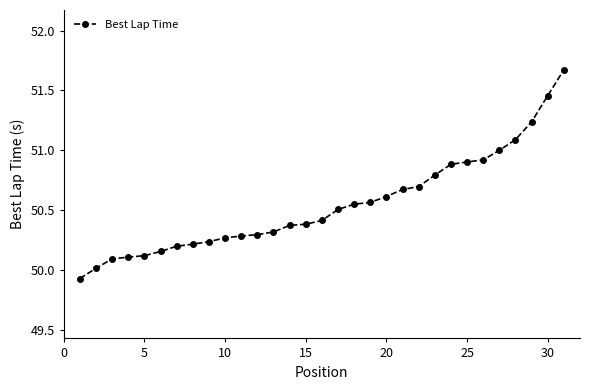

What is the difference between the maximum and minimum values?

1.7